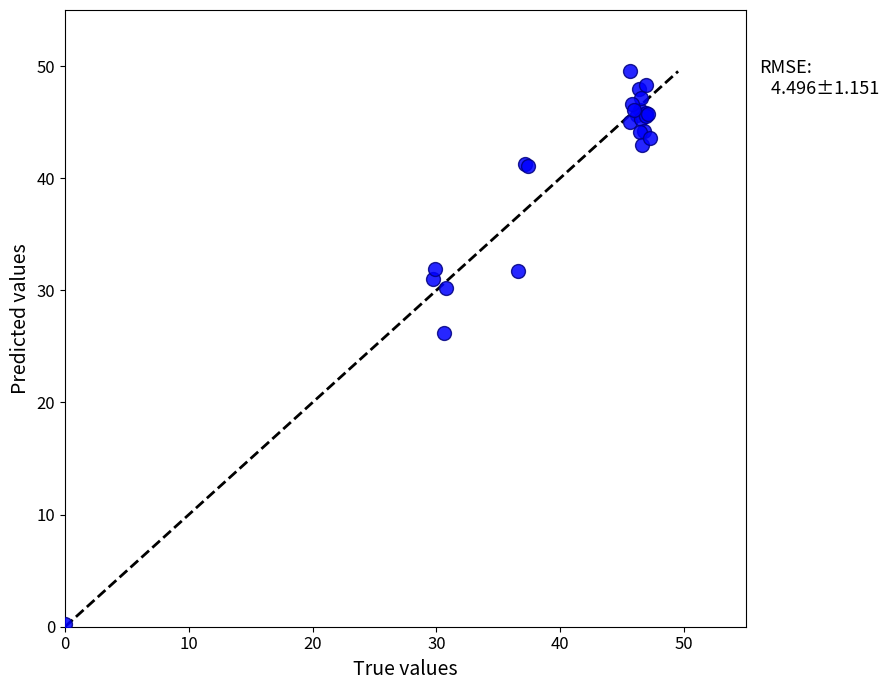

What Y value in the scatter plot is closest to 24?

26.2